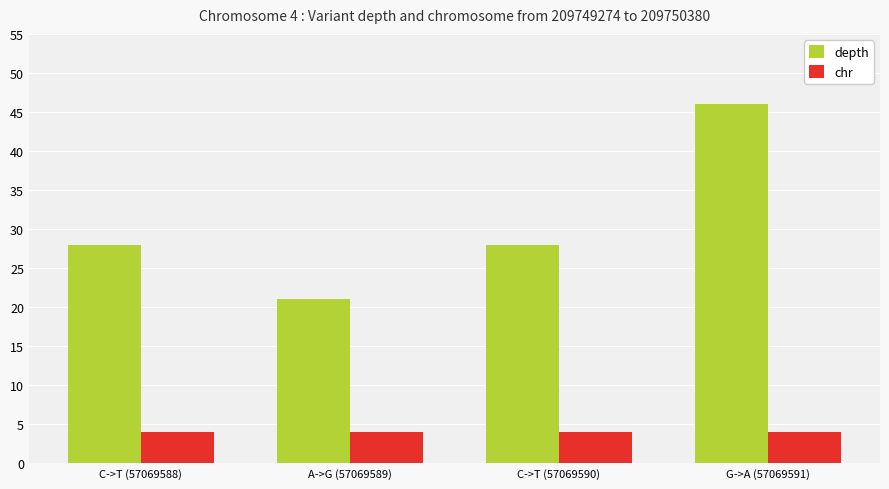

What are all the series names shown in the legend?

depth, chr